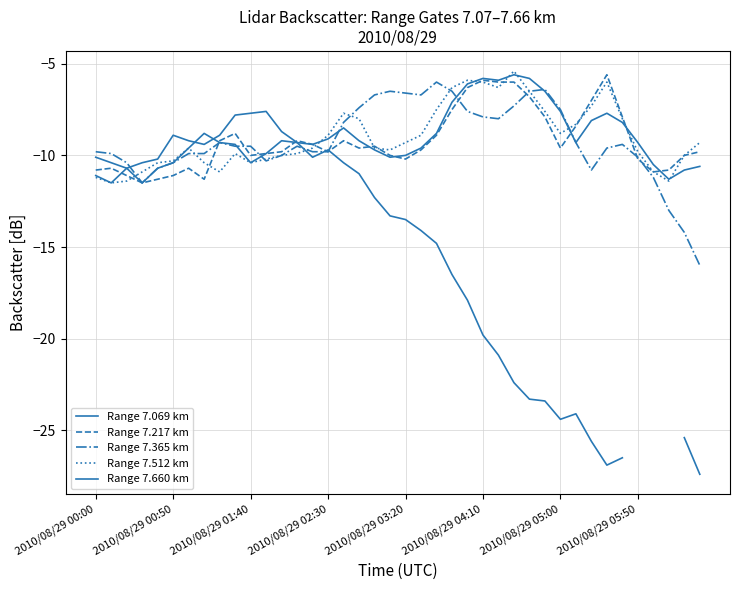

True or false: Range 7.365 km and Range 7.069 km intersect in this chart.

True